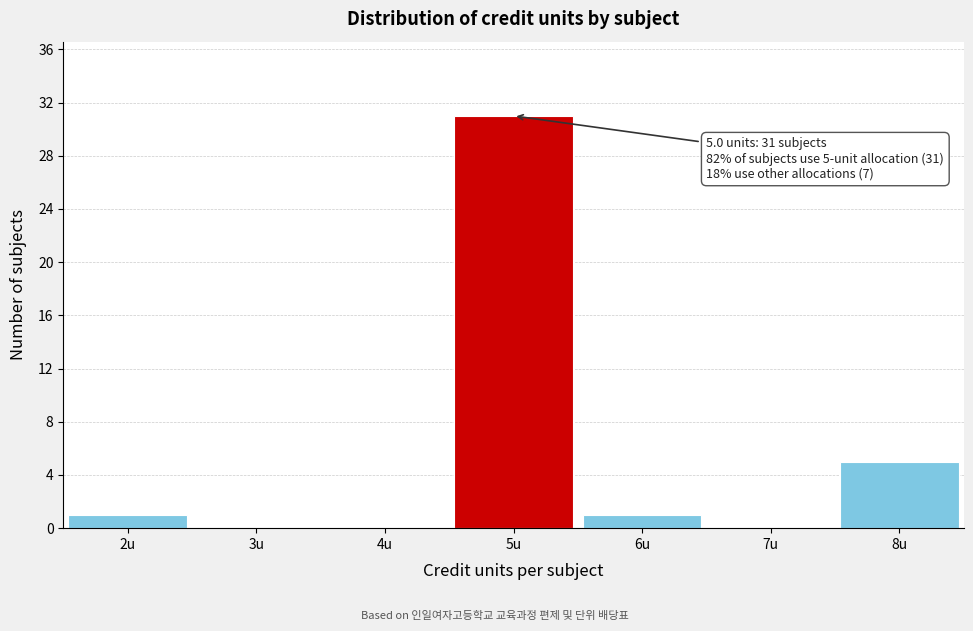

Over which range of the x-axis is the bar tallest?

4.5 to 5.5